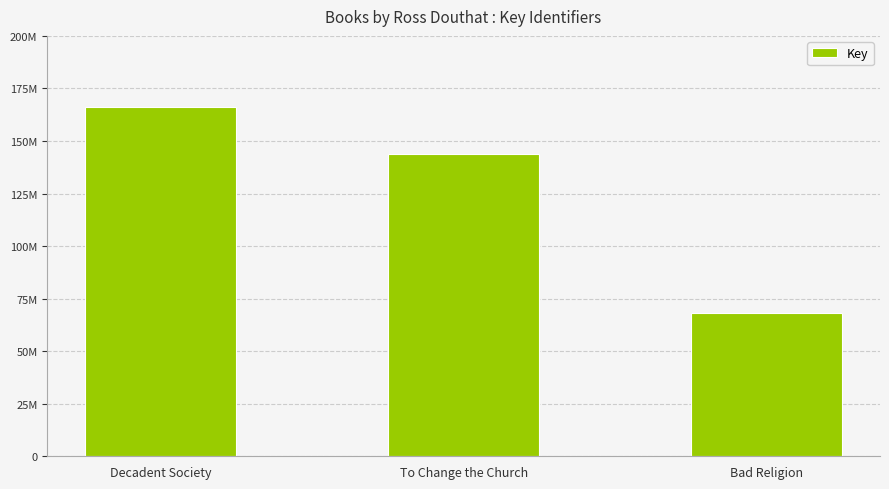

Are the bars horizontal?

No